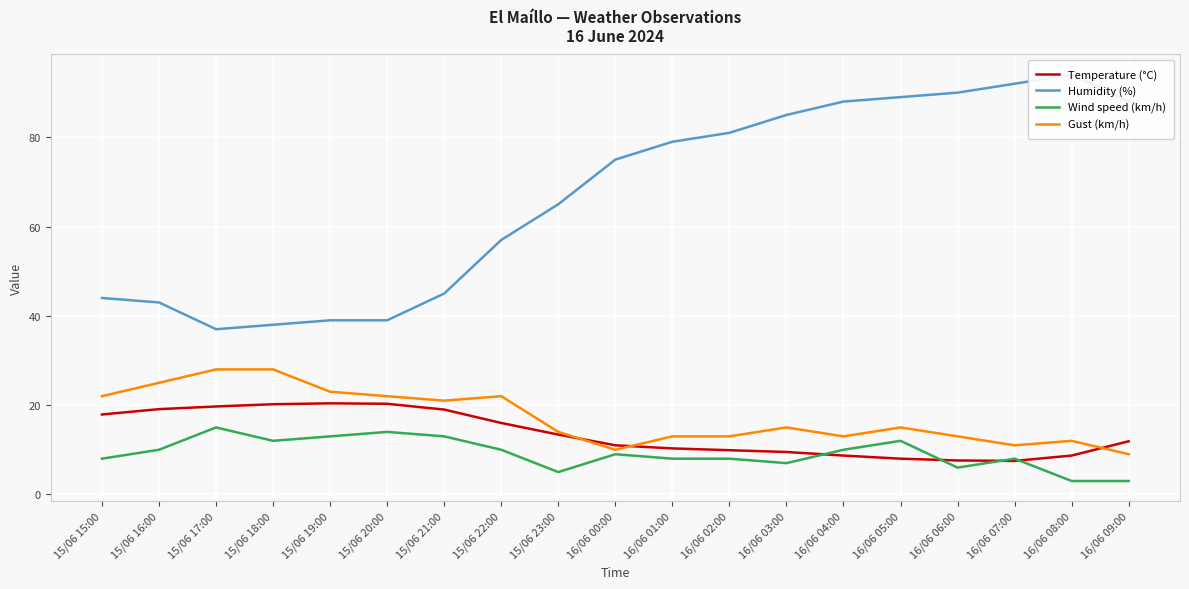

The Gust (km/h) series shows 28.0 at 15/06 17:00. True or false?

True